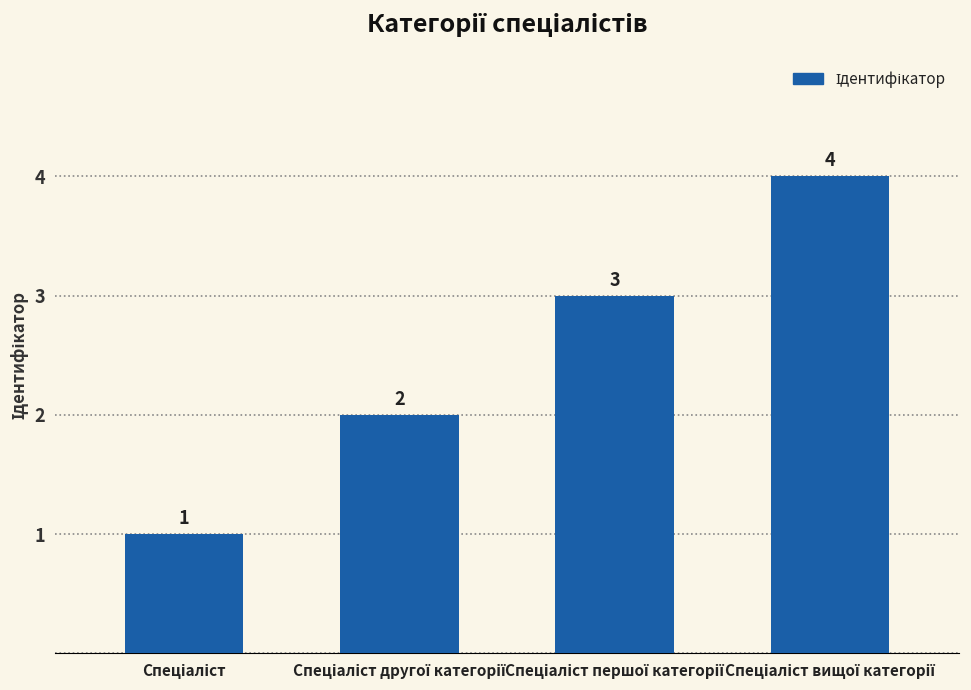

What is the value of the 1st bar from the left?

1